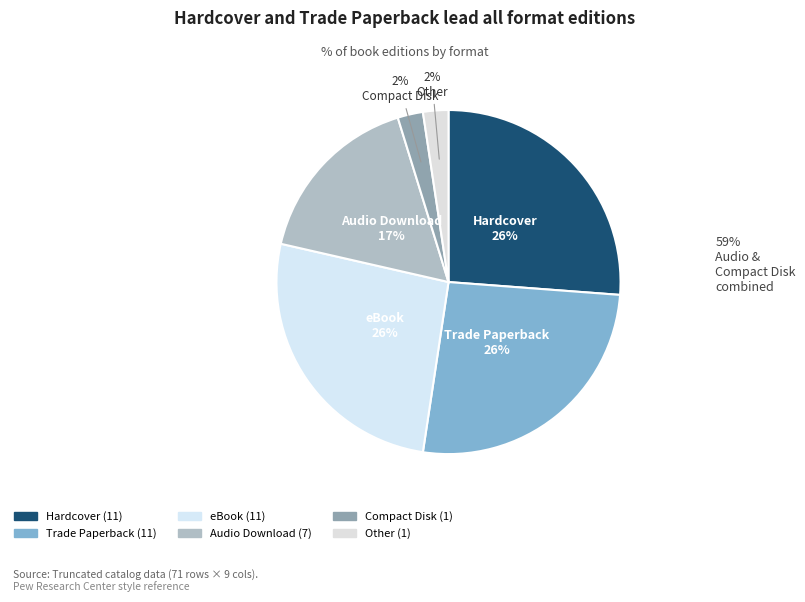

How many segments does this pie chart have?

6